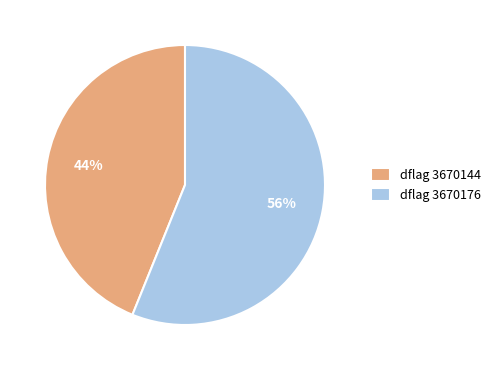

To the nearest percent, what is the average slice percentage?

50%